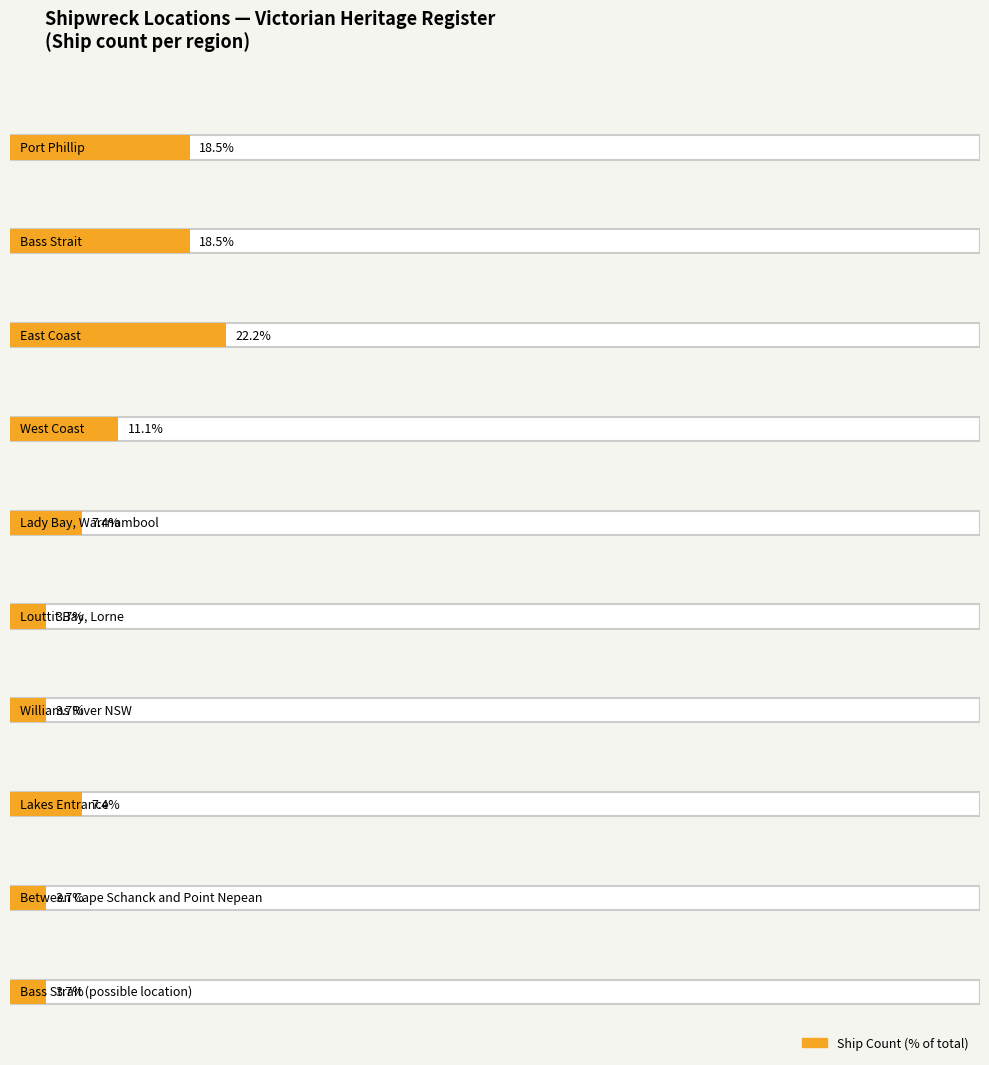

The Maximum utilization series shows 1 at Bass Strait. True or false?

False